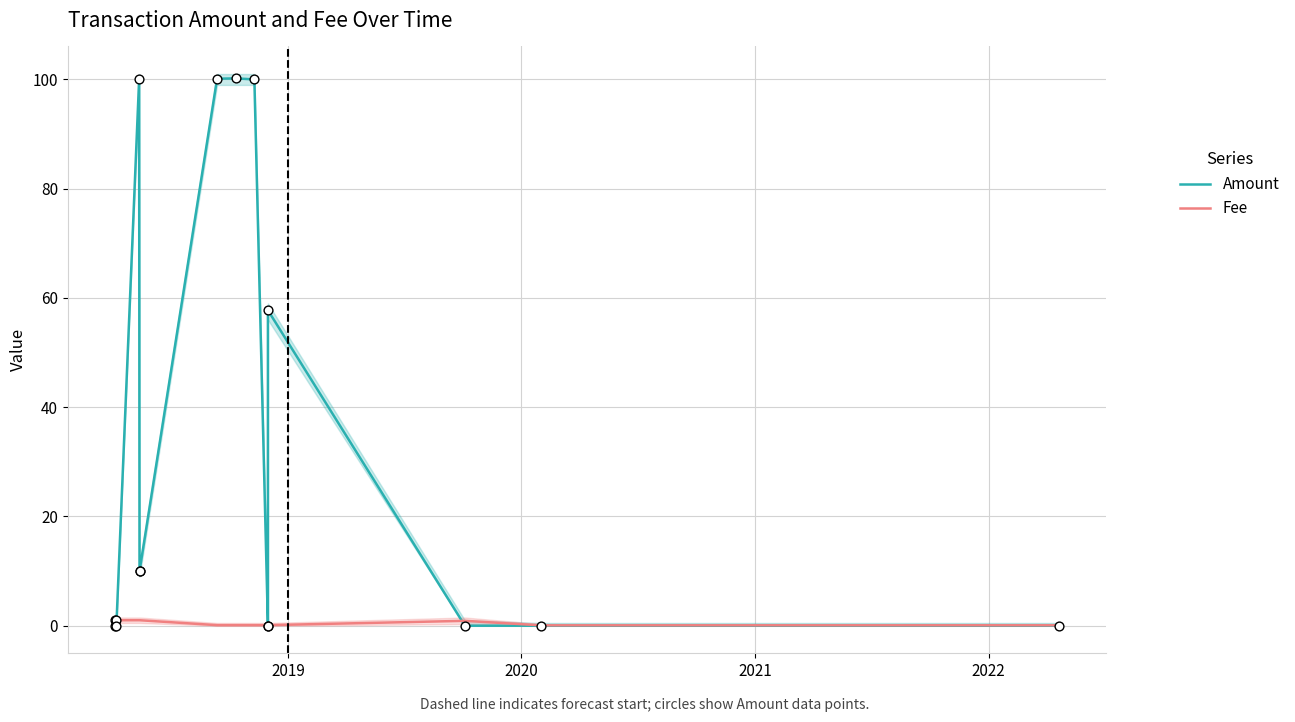

Which series has the largest total across all categories?

Amount